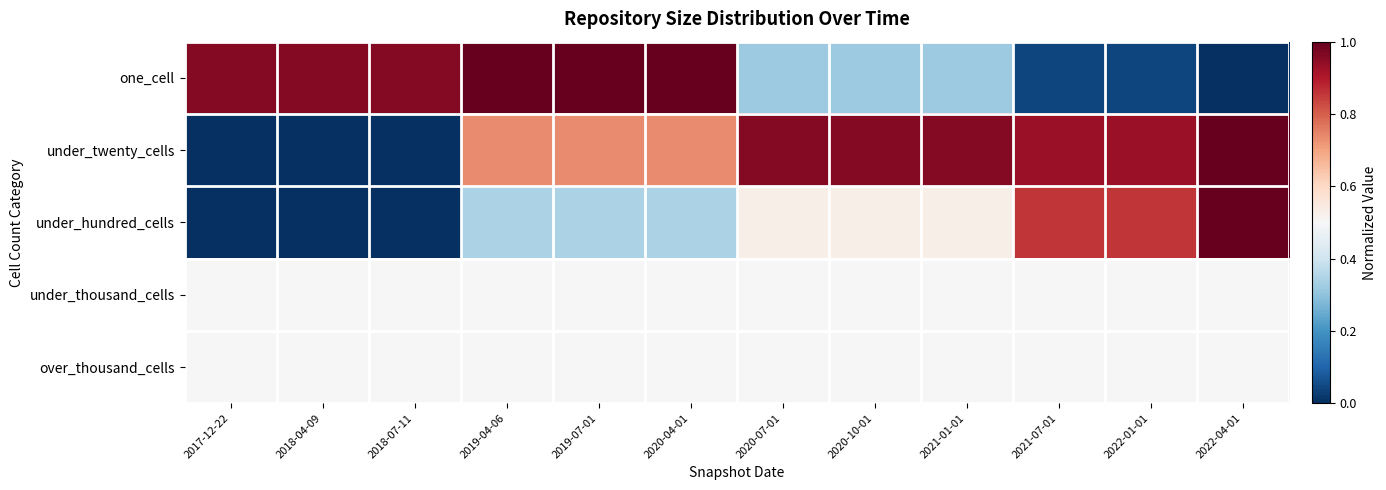

Reading left to right, extract all data points from this chart.

one_cell: 2017-12-22=1.0	2018-04-09=1.0	2018-07-11=1.0	2019-04-06=1.0	2019-07-01=1.0	2020-04-01=1.0	2020-07-01=0.3	2020-10-01=0.3	2021-01-01=0.3	2021-07-01=0.0	2022-01-01=0.0	2022-04-01=0.0
under_twenty_cells: 2017-12-22=0.0	2018-04-09=0.0	2018-07-11=0.0	2019-04-06=0.7	2019-07-01=0.7	2020-04-01=0.7	2020-07-01=1.0	2020-10-01=1.0	2021-01-01=1.0	2021-07-01=0.9	2022-01-01=0.9	2022-04-01=1.0
under_hundred_cells: 2017-12-22=0.0	2018-04-09=0.0	2018-07-11=0.0	2019-04-06=0.3	2019-07-01=0.3	2020-04-01=0.3	2020-07-01=0.5	2020-10-01=0.5	2021-01-01=0.5	2021-07-01=0.9	2022-01-01=0.9	2022-04-01=1.0
under_thousand_cells: 2017-12-22=0.5	2018-04-09=0.5	2018-07-11=0.5	2019-04-06=0.5	2019-07-01=0.5	2020-04-01=0.5	2020-07-01=0.5	2020-10-01=0.5	2021-01-01=0.5	2021-07-01=0.5	2022-01-01=0.5	2022-04-01=0.5
over_thousand_cells: 2017-12-22=0.5	2018-04-09=0.5	2018-07-11=0.5	2019-04-06=0.5	2019-07-01=0.5	2020-04-01=0.5	2020-07-01=0.5	2020-10-01=0.5	2021-01-01=0.5	2021-07-01=0.5	2022-01-01=0.5	2022-04-01=0.5